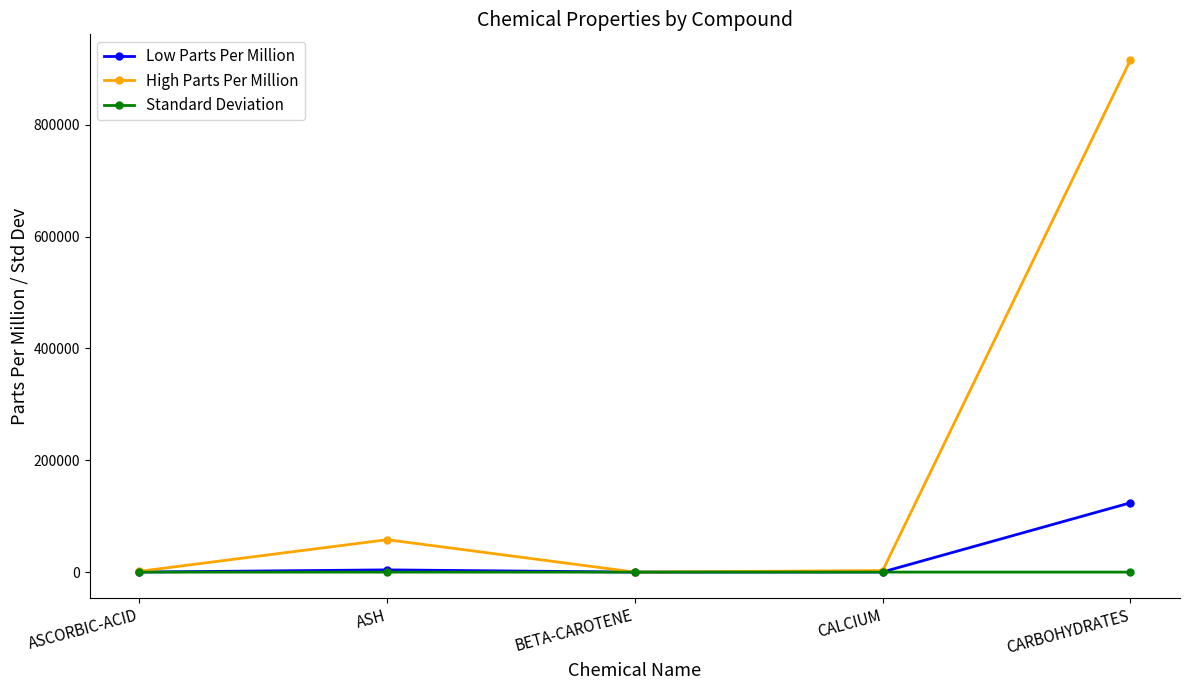

What is the sum of the Low Parts Per Million values at ASH and ASCORBIC-ACID?

4090.0